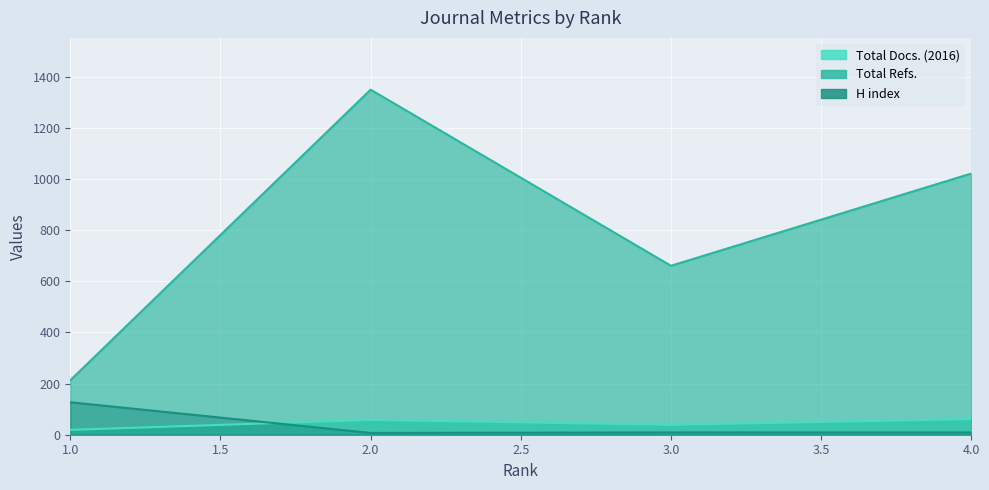

What is the difference between the highest and lowest values at 4?

1013